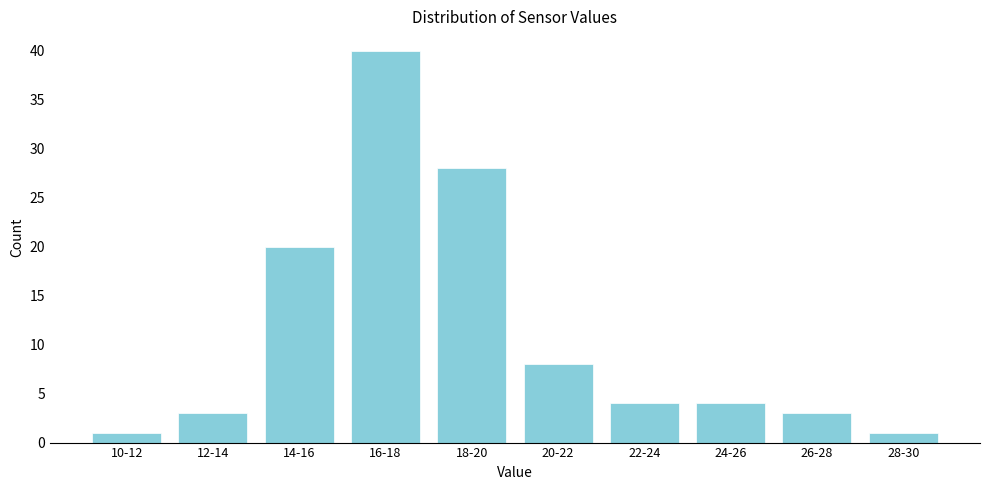

Reading left to right, list all the values displayed in this chart.

1	3	20	40	28	8	4	4	3	1